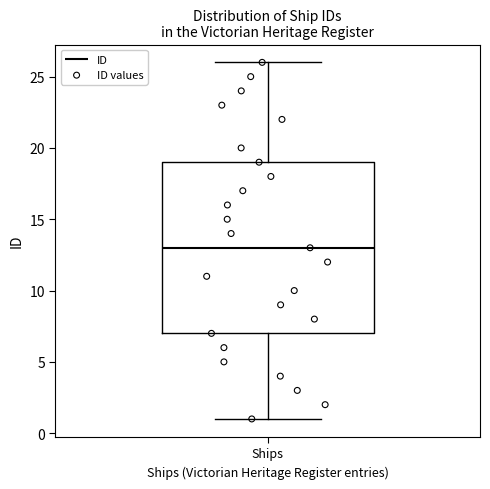

Where does the median line of the box for Ships sit on the y-axis? The values are not printed on the chart, so give them approximately, as read against the axis.

13